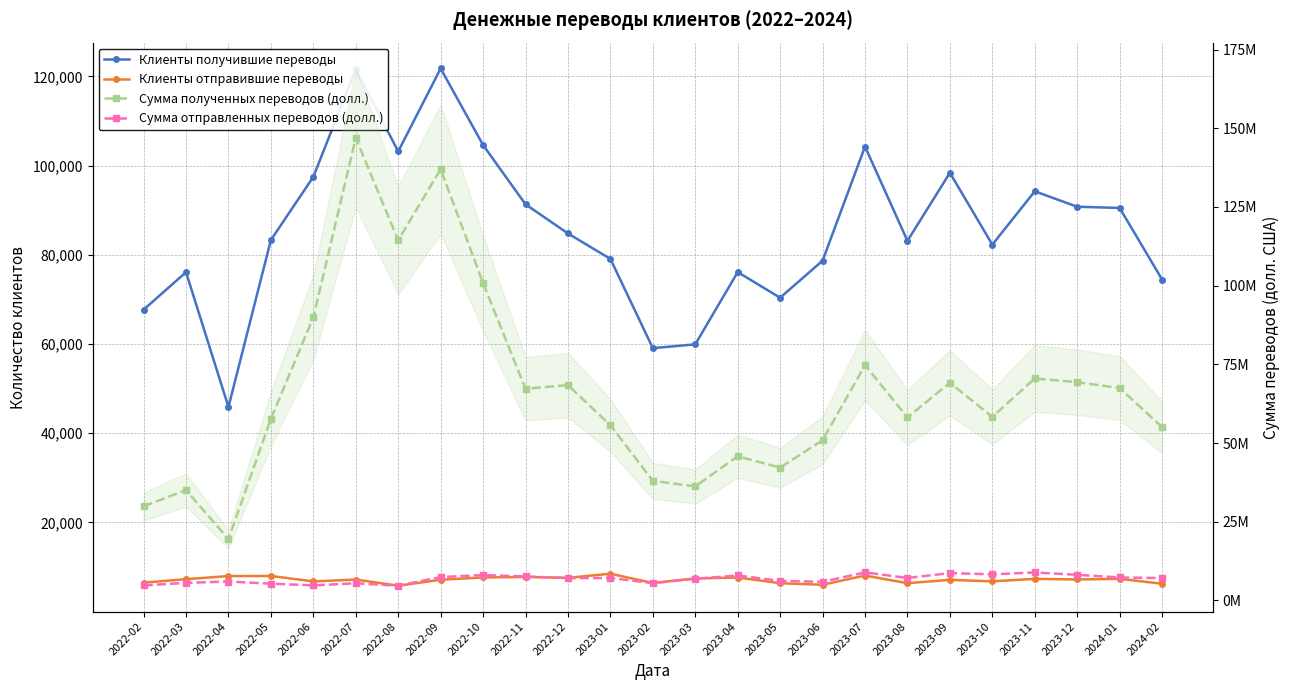

True or false: Сумма отправленных переводов (долл.) has more than 0 interior local peaks.

True